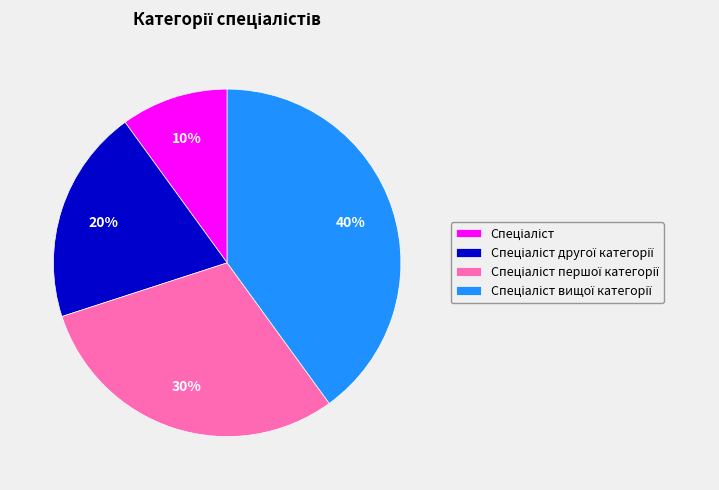

How many slices are in this pie chart?

4